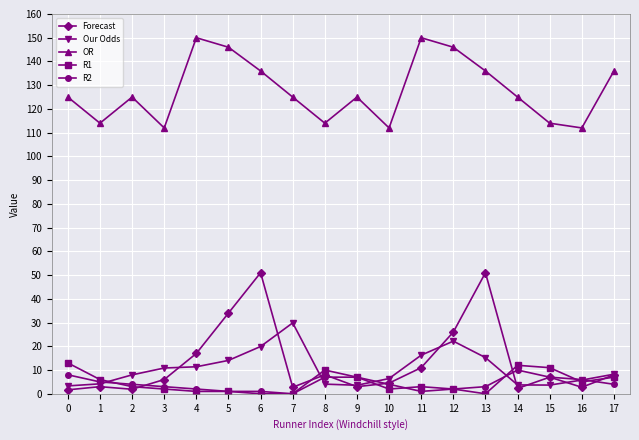

Is the value of Forecast at 6 greater than the value of R2 at 8?

Yes